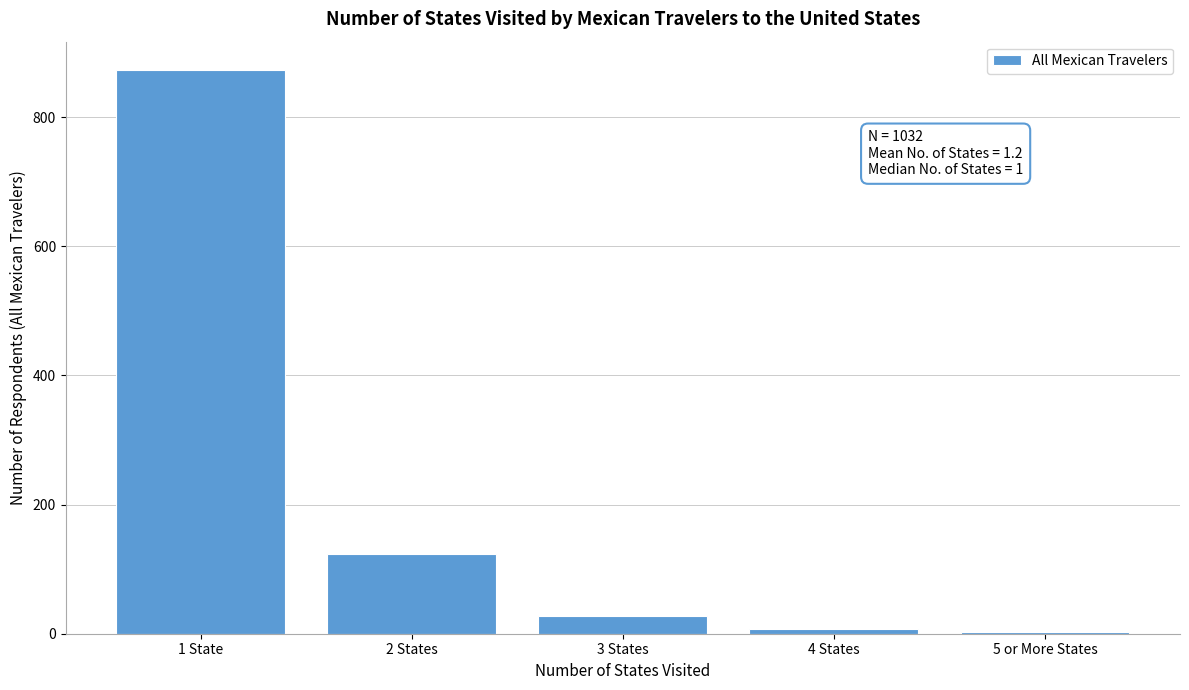

Reading right to left, list all the values displayed in this chart.

5 or More States=2	4 States=7	3 States=27	2 States=124	1 State=873